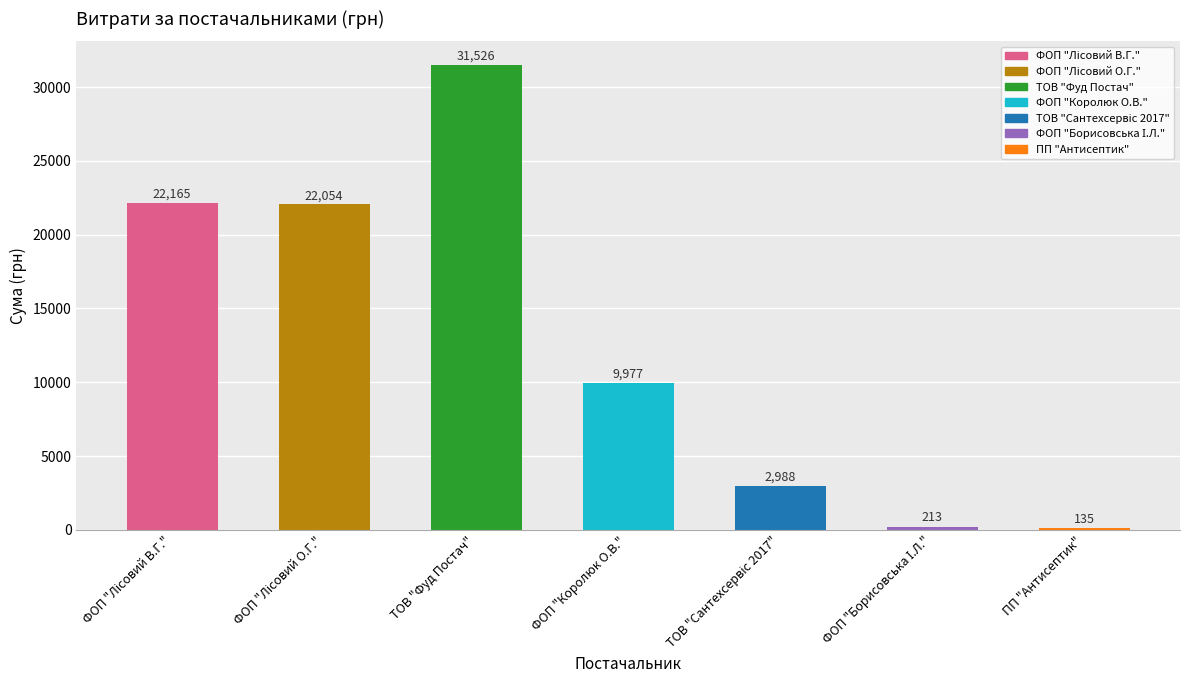

Where is the data nearest to the value 15830?

ФОП "Королюк О.В."